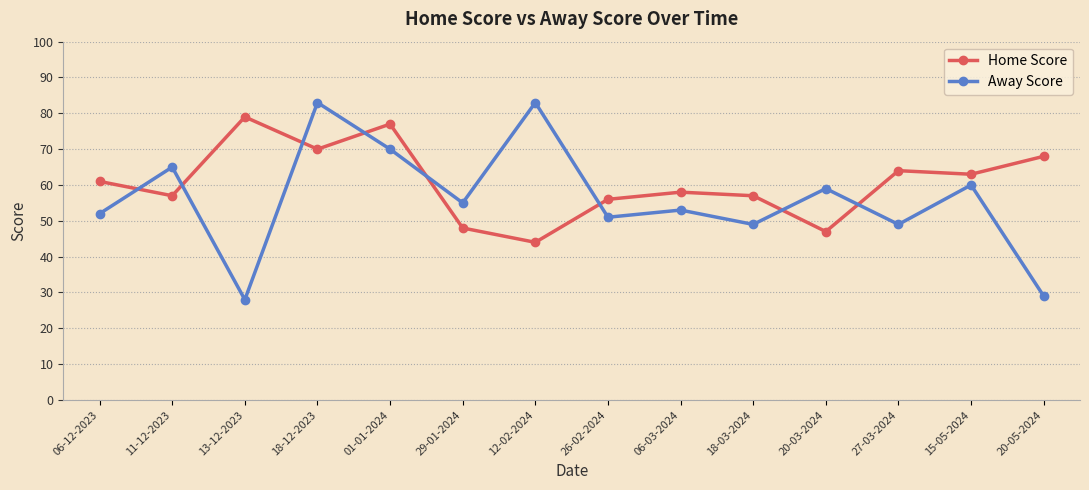

True or false: Home Score has more than 2 interior local peaks.

True